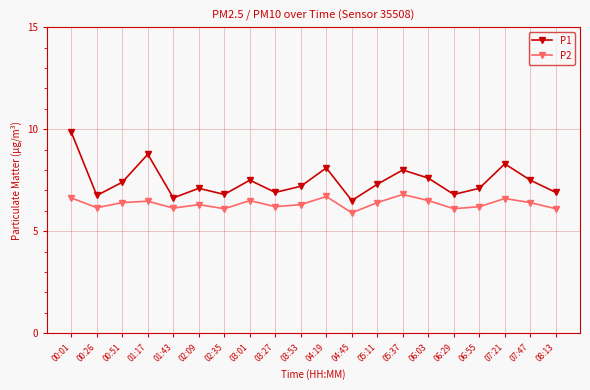

True or false: P1 and P2 cross at least once.

False